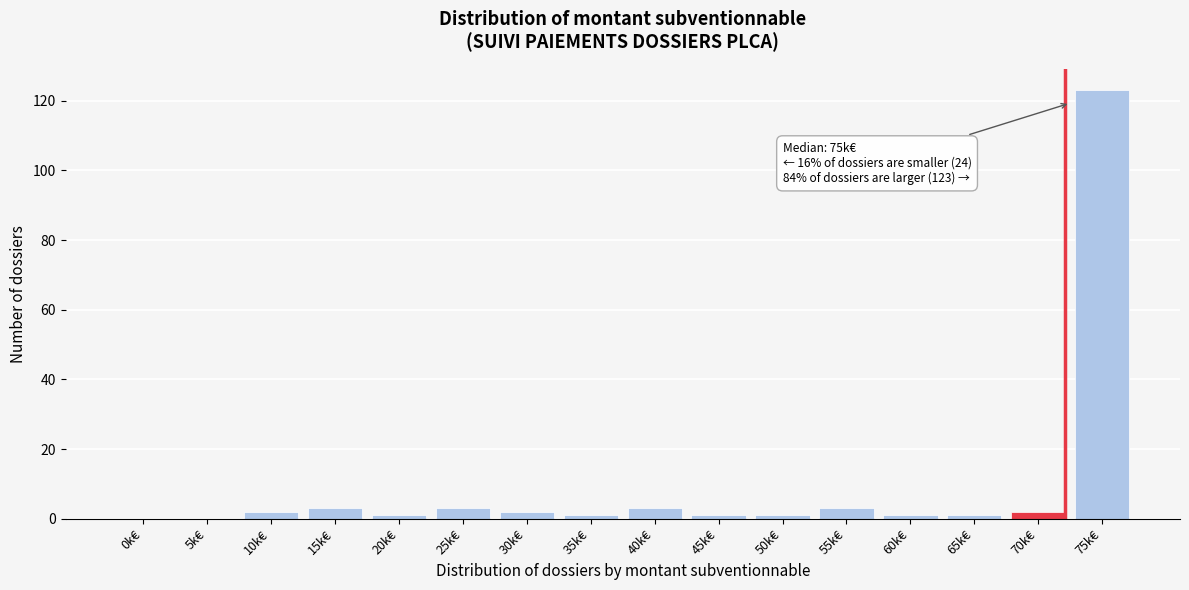

Reading left to right, what are all the values shown in this chart?

0k€=0	5k€=0	10k€=2	15k€=3	20k€=1	25k€=3	30k€=2	35k€=1	40k€=3	45k€=1	50k€=1	55k€=3	60k€=1	65k€=1	70k€=2	75k€=123